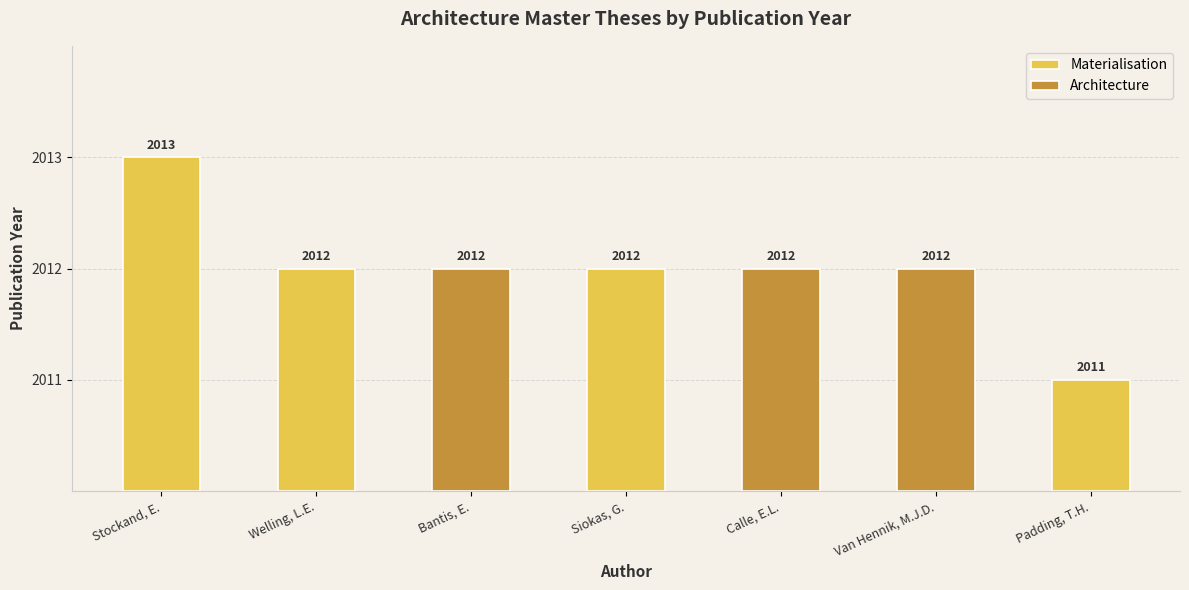

Between Bantis, E. and Siokas, G., which is larger?

Bantis, E.